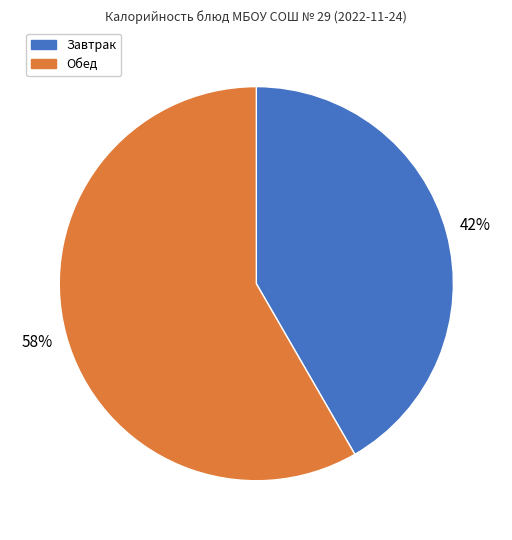

Is there any slice that represents more than half of the pie?

Yes